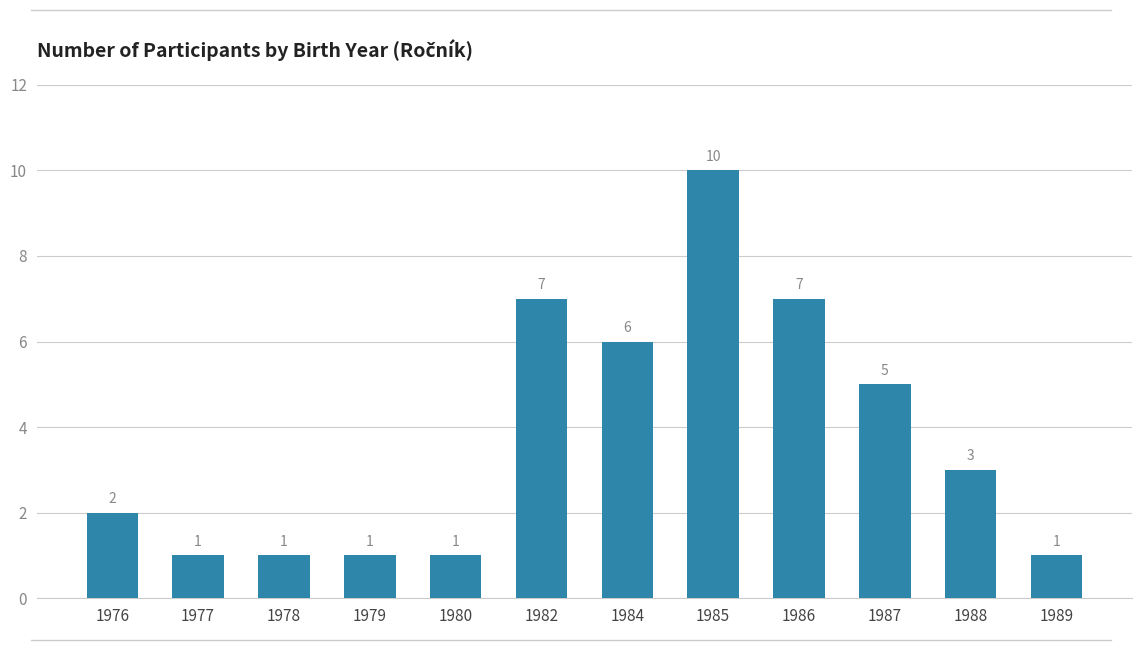

Which label corresponds to the largest value in the chart?

1985